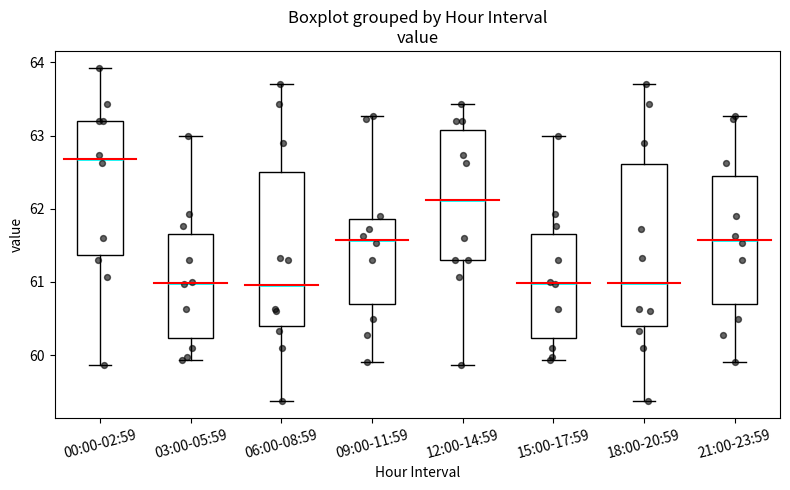

Reading left to right, read every box against the y-axis: the position of its median line, the range the box covers, and the ends of its whiskers. The values are not printed on the chart, so give them approximately, as read against the axis.

00:00-02:59: median 62.7, box 61.4 to 63.2, whiskers 59.9 to 63.9
03:00-05:59: median 61.0, box 60.2 to 61.7, whiskers 59.9 to 63.0
06:00-08:59: median 61.0, box 60.4 to 62.5, whiskers 59.4 to 63.7
09:00-11:59: median 61.6, box 60.7 to 61.9, whiskers 59.9 to 63.3
12:00-14:59: median 62.1, box 61.3 to 63.1, whiskers 59.9 to 63.4
15:00-17:59: median 61.0, box 60.2 to 61.7, whiskers 59.9 to 63.0
18:00-20:59: median 61.0, box 60.4 to 62.6, whiskers 59.4 to 63.7
21:00-23:59: median 61.6, box 60.7 to 62.4, whiskers 59.9 to 63.3